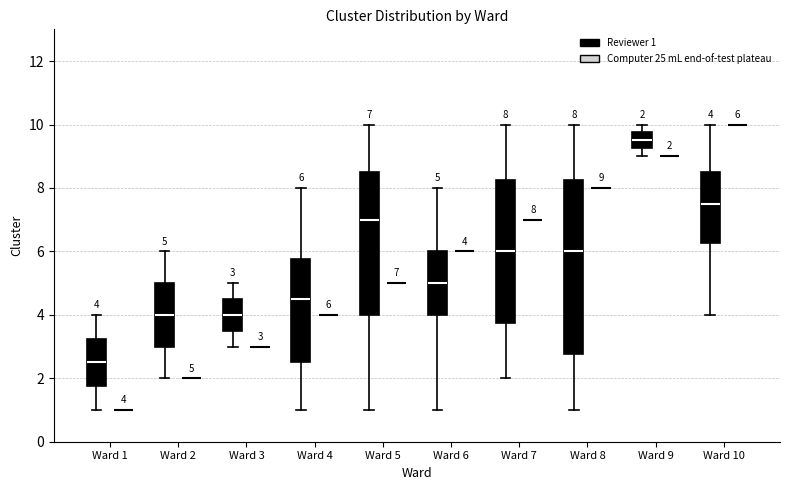

Which box is the tallest, from its lower edge to its upper edge?

Ward 8 (Reviewer 1)